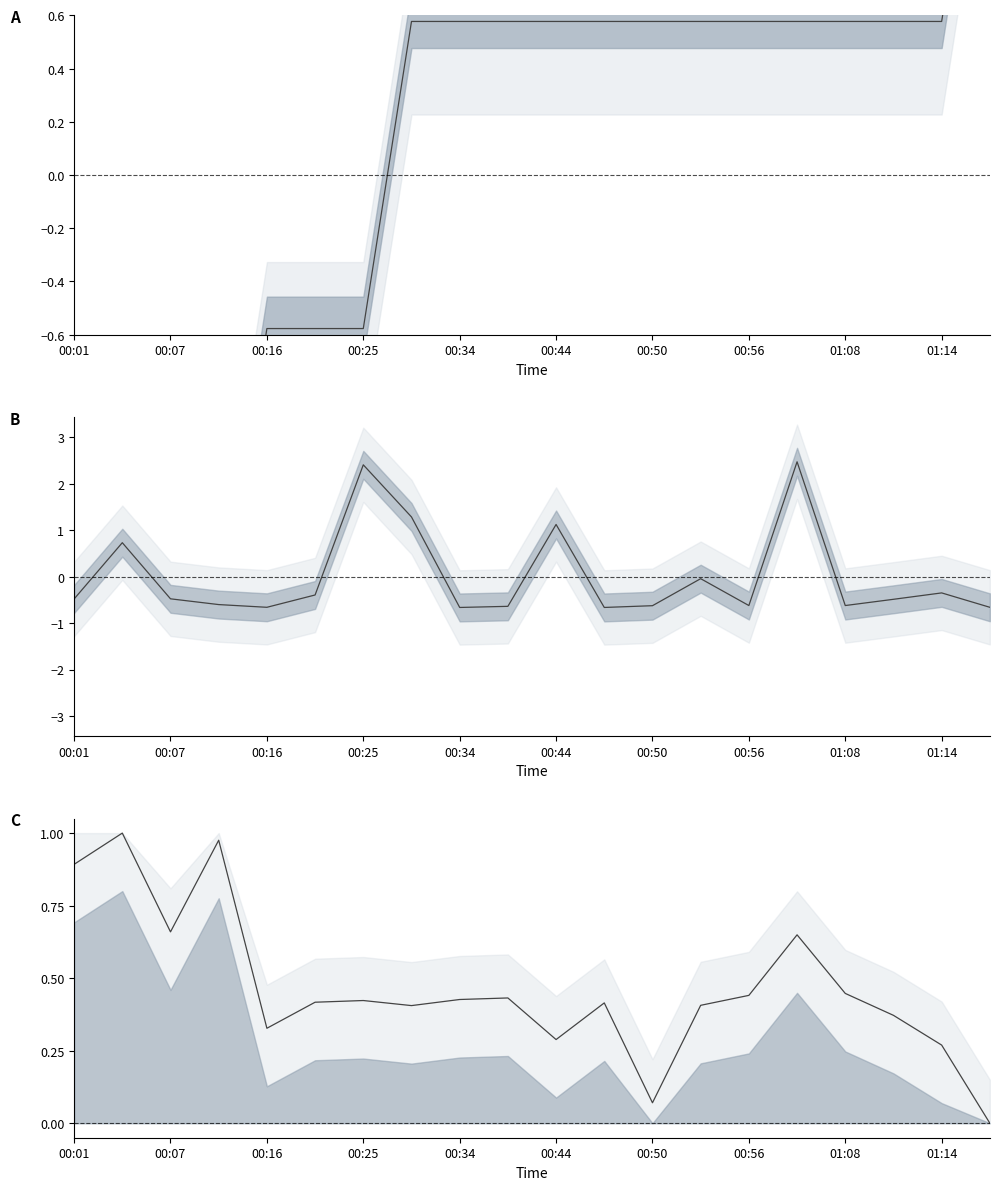

Is the value of Temp center at 13 greater than the value of Max_cycle center at 00:56?

No